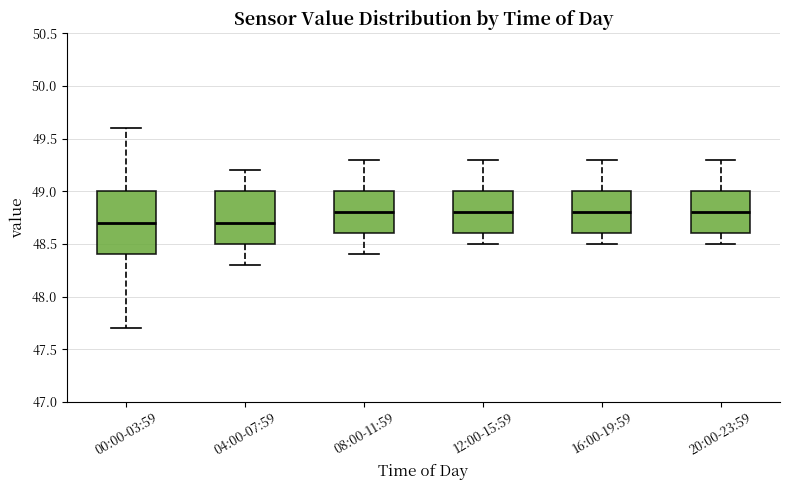

Where is the upper edge of the box for 16:00-19:59 on the y-axis? The values are not printed on the chart, so give them approximately, as read against the axis.

49.0